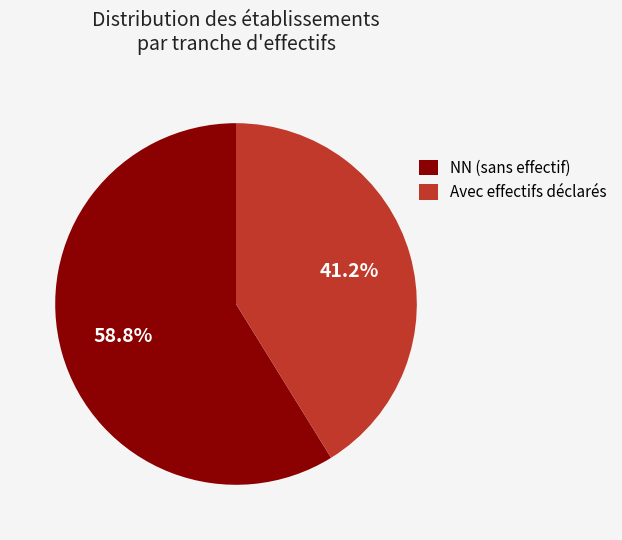

What is the majority slice?

NN (sans effectif)